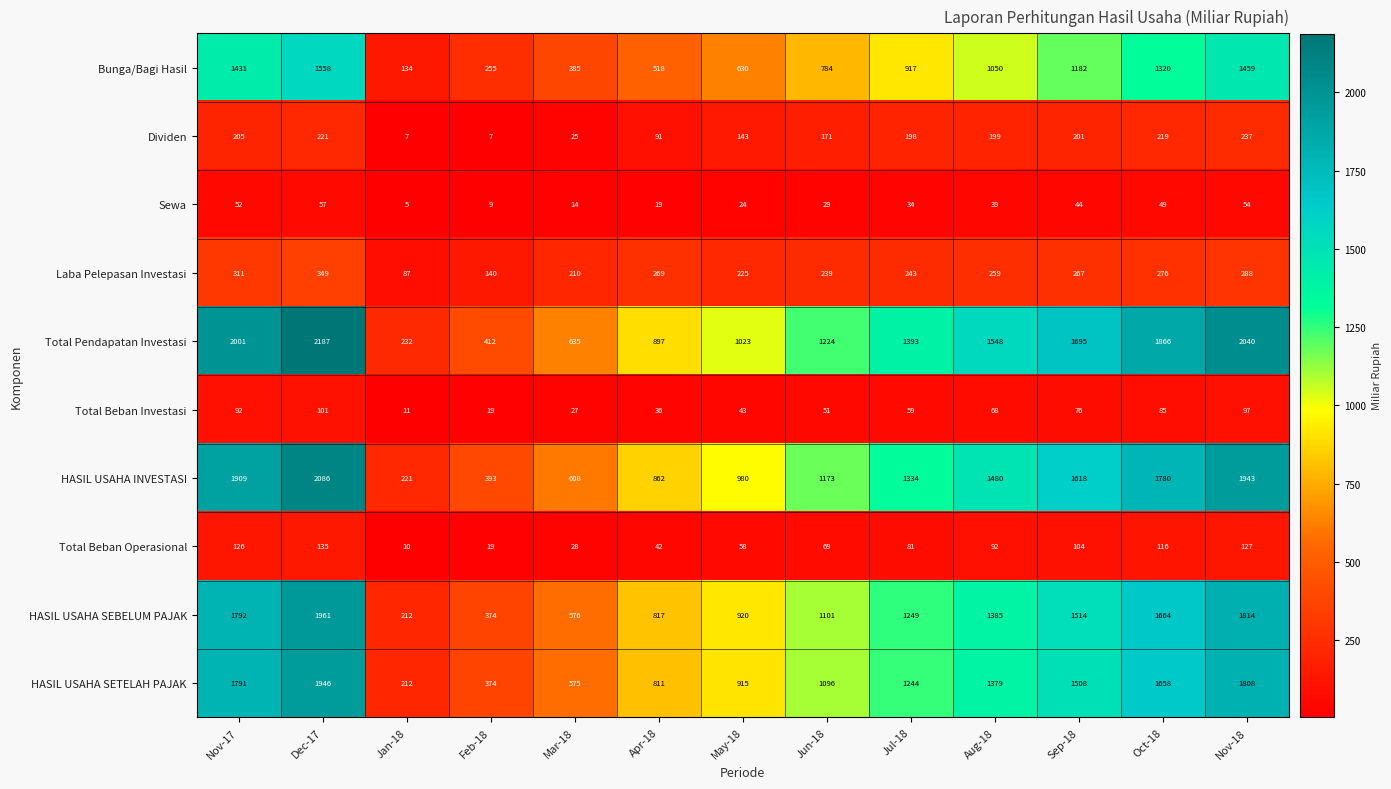

What is the smallest value displayed?

5